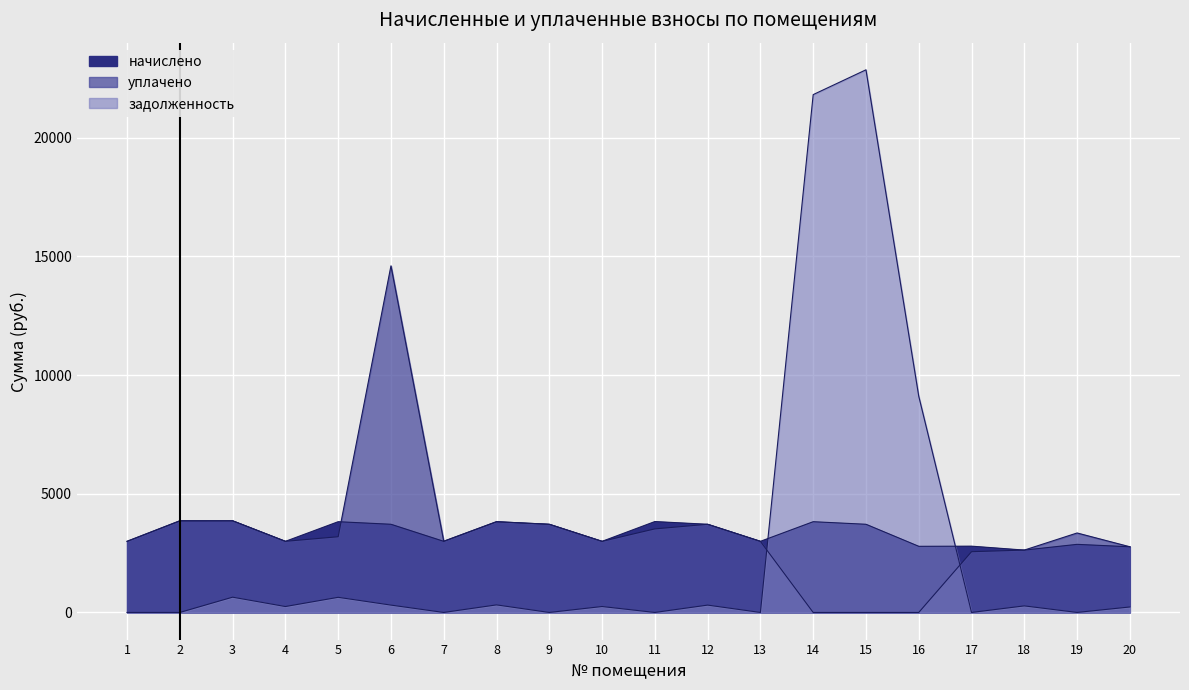

What is the total value across all series at 6?

18622.8